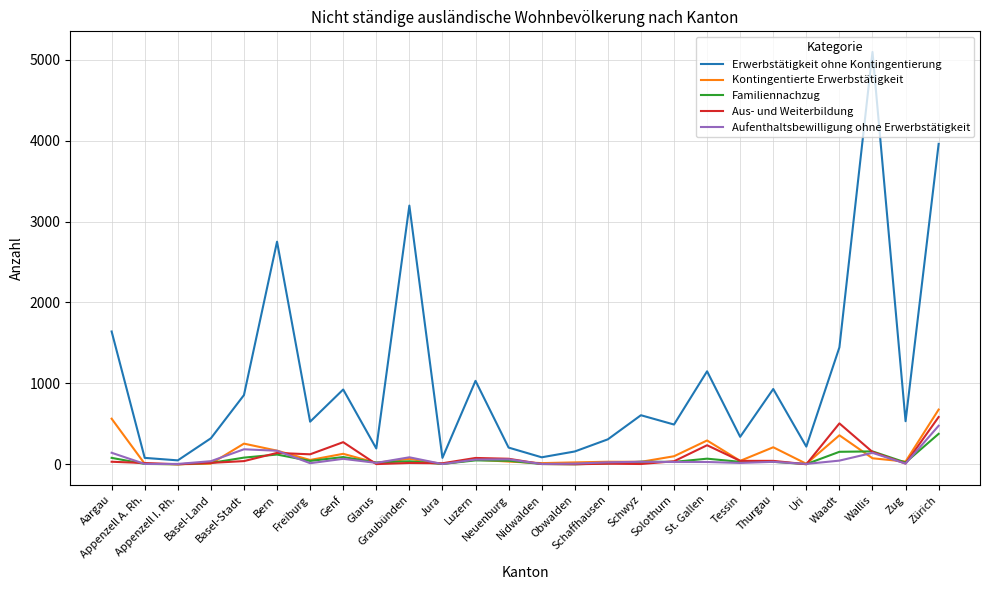

What is the difference between the highest and lowest values at Luzern?

983